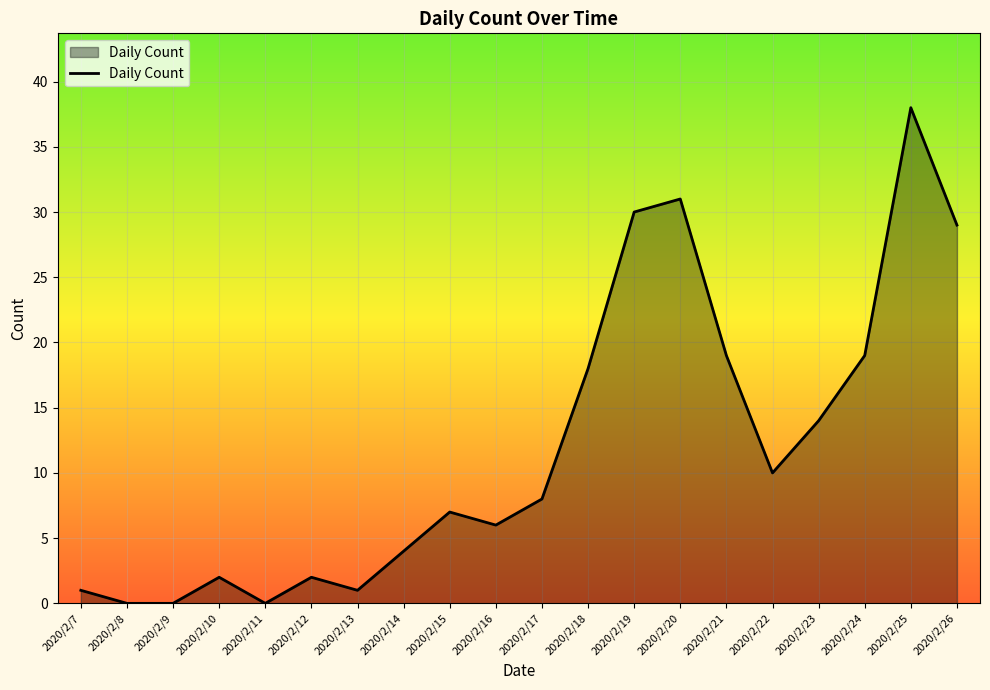

Reading left to right, transcribe all the data shown in this chart.

1	0	0	2	0	2	1	4	7	6	8	18	30	31	19	10	14	19	38	29